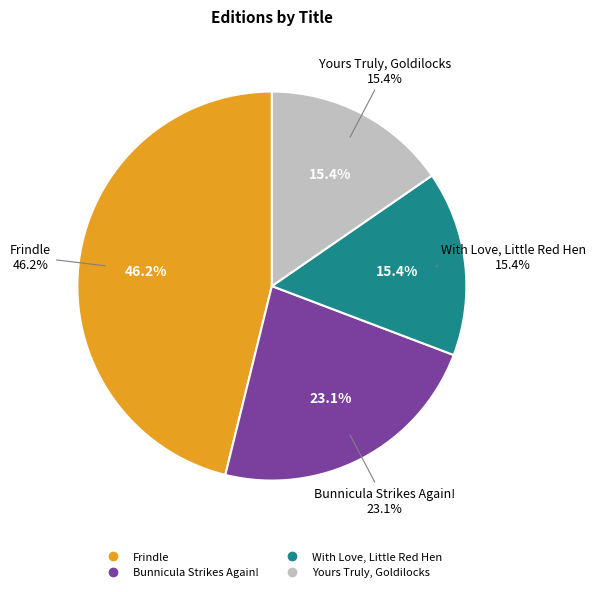

Count the number of slices in the pie.

4